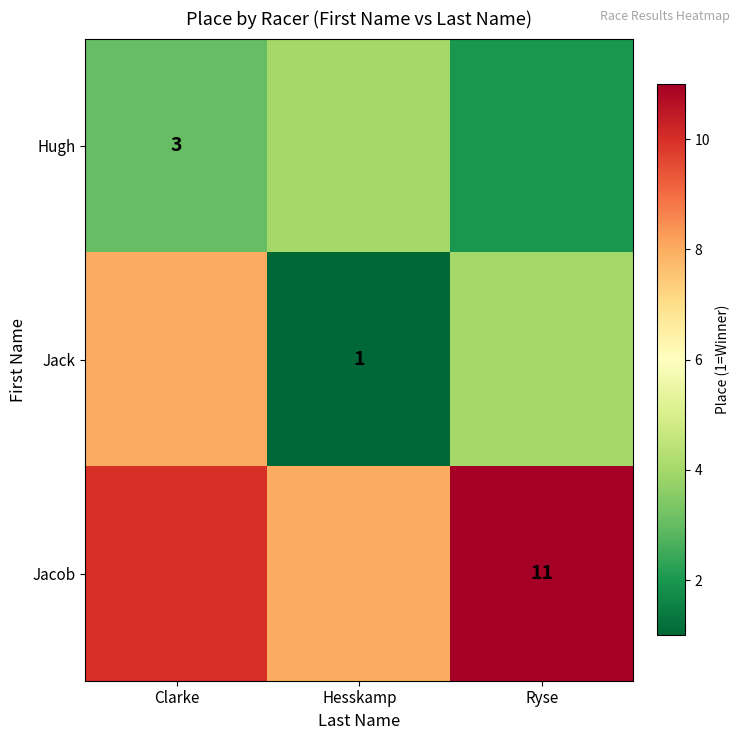

The value of Hugh at Clarke is 1. True or false?

False